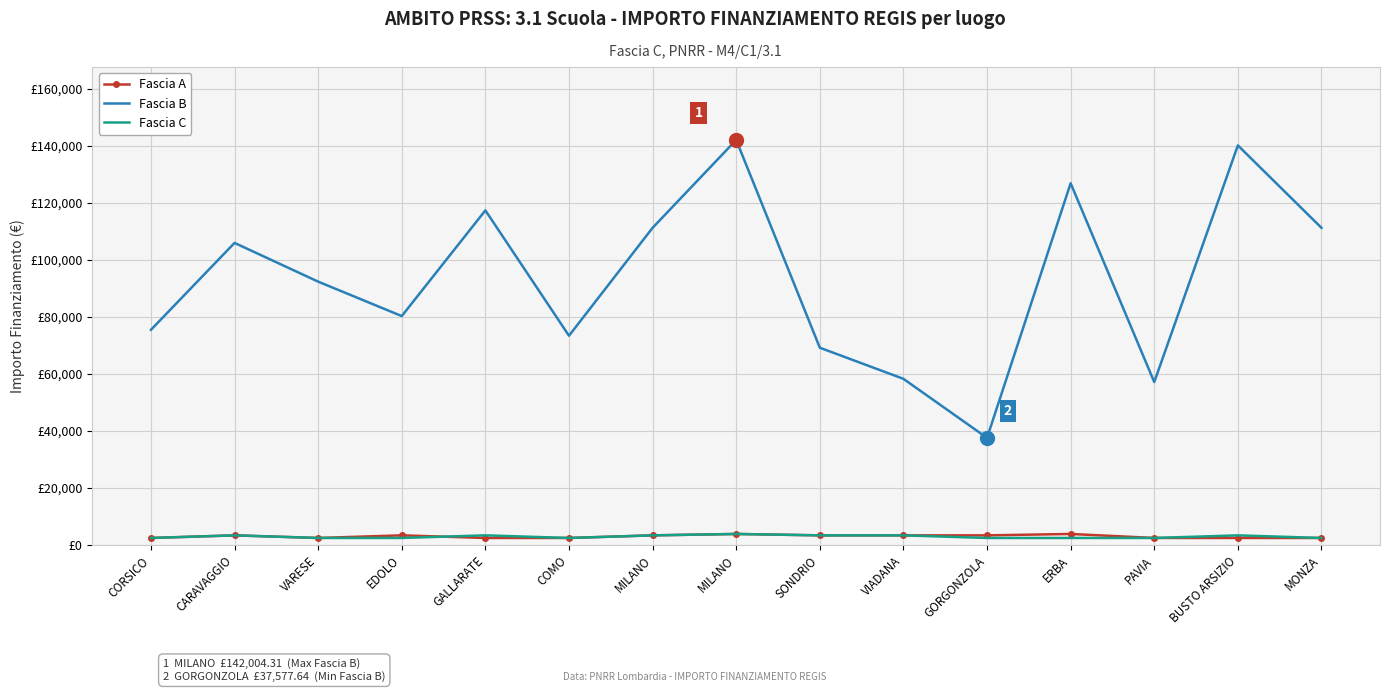

What is the total value across all series at GALLARATE?

123222.1